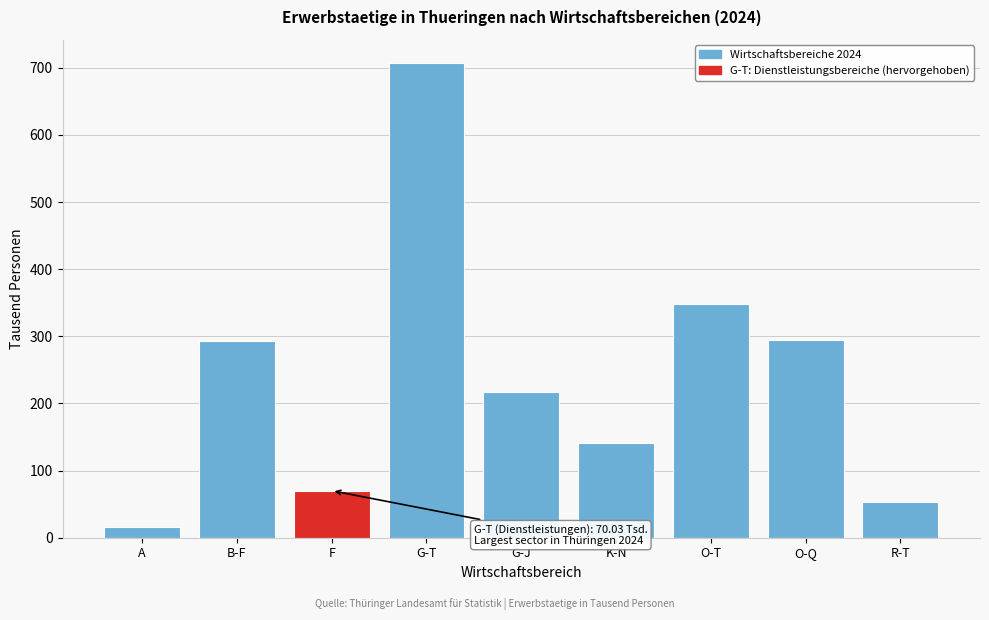

What is the label of the 2nd bar from the left?

B-F